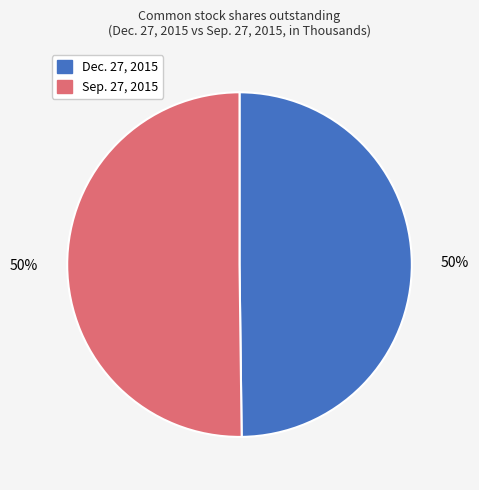

What percentage is the Dec. 27, 2015 slice, to the nearest percent?

50%